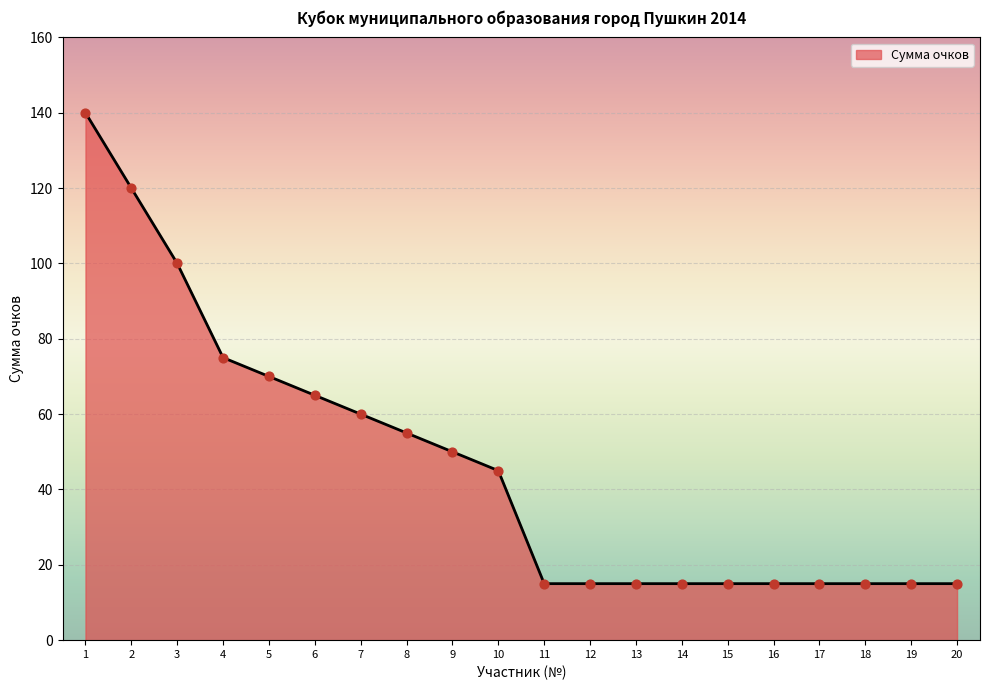

What is the ratio of the value at 4 to the value at 3?

0.8